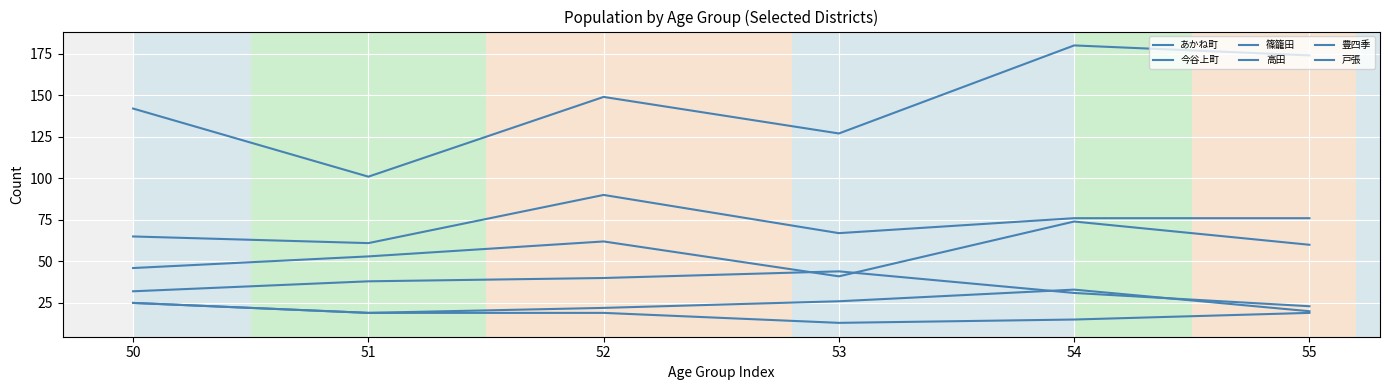

At which category does 豊四季 reach its first local valley?

51